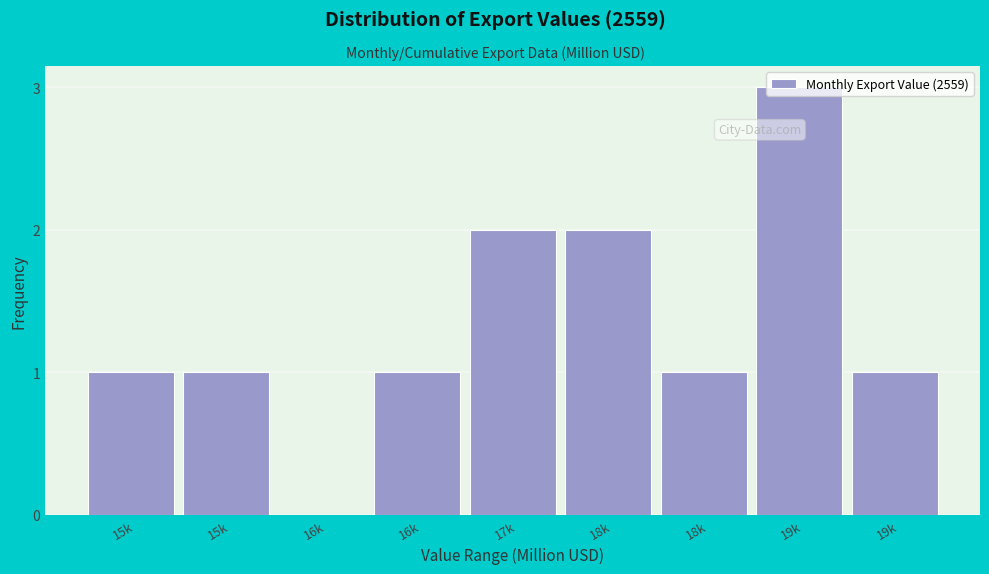

How many categories are shown in the chart?

9